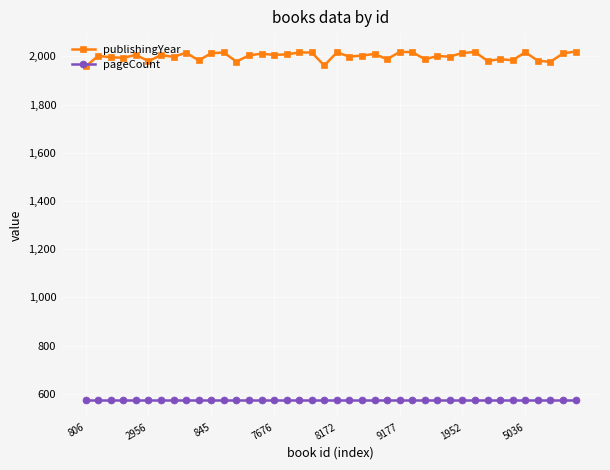

List the series in order of their peak value, lowest first.

pageCount, publishingYear